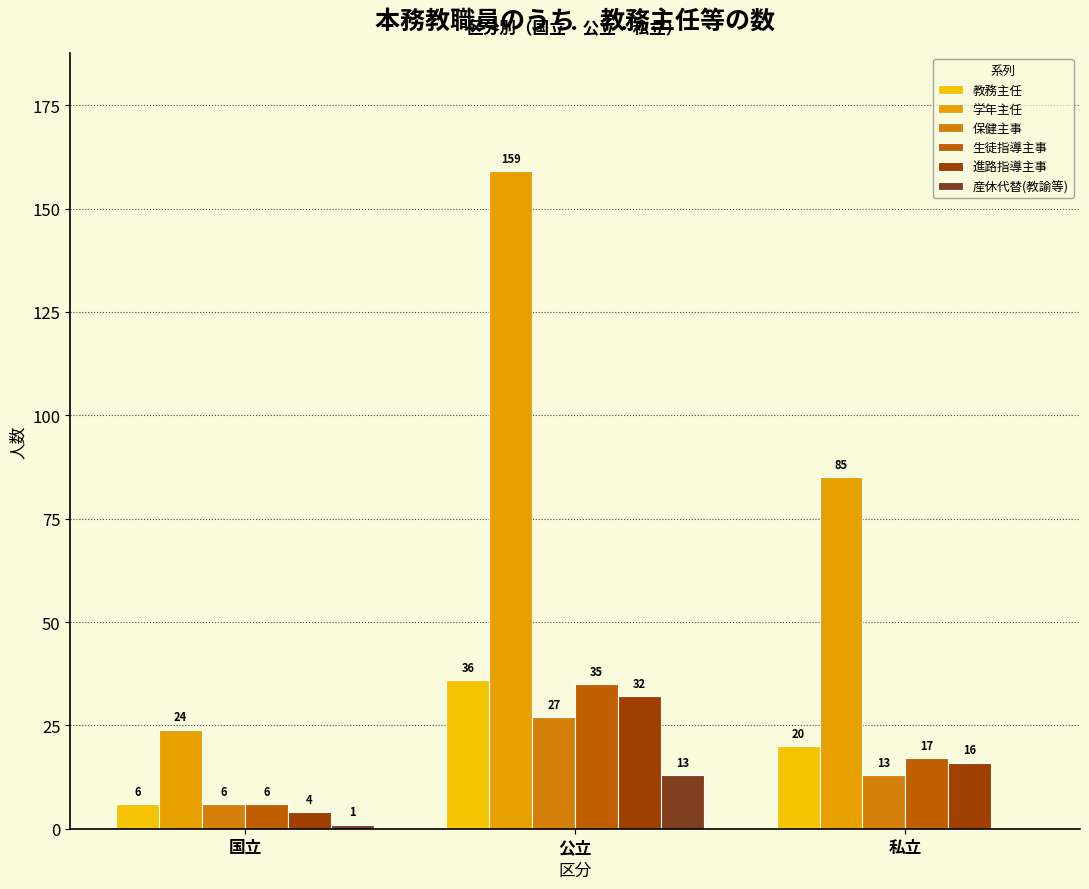

How many data points does each series have?

3